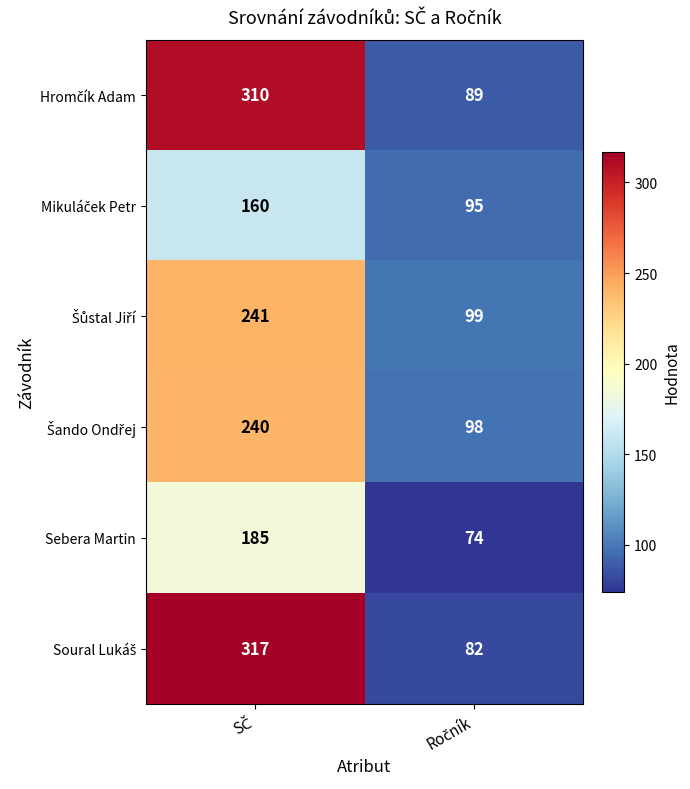

What is the difference between the maximum and minimum values in the Sebera Martin series?

111